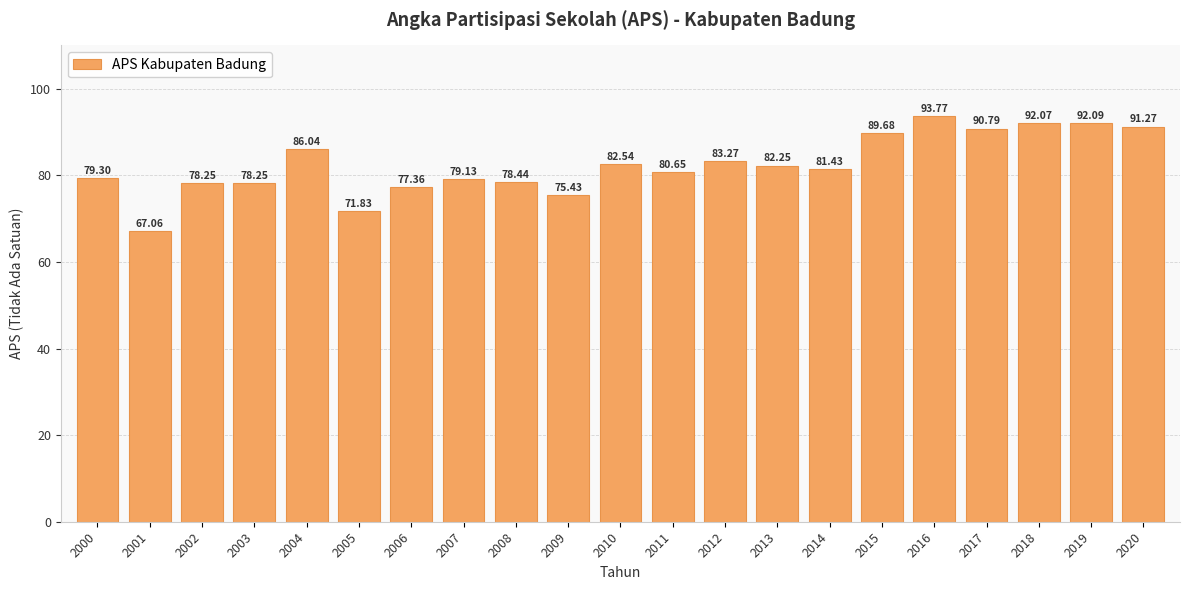

What is the sum of all values?

1730.9